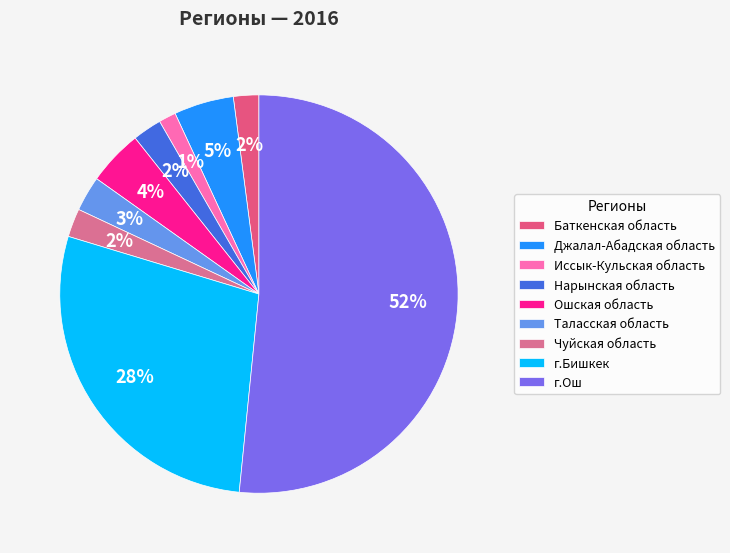

Which category has the biggest portion of the pie?

г.Ош